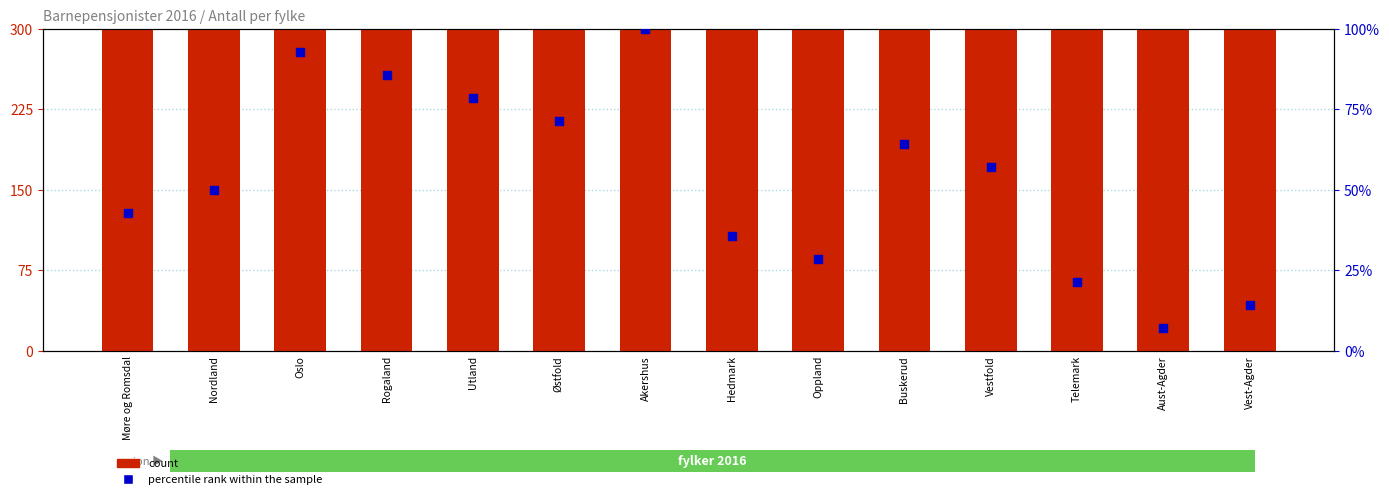

What are all the series names shown in the legend?

count, percentile rank within the sample